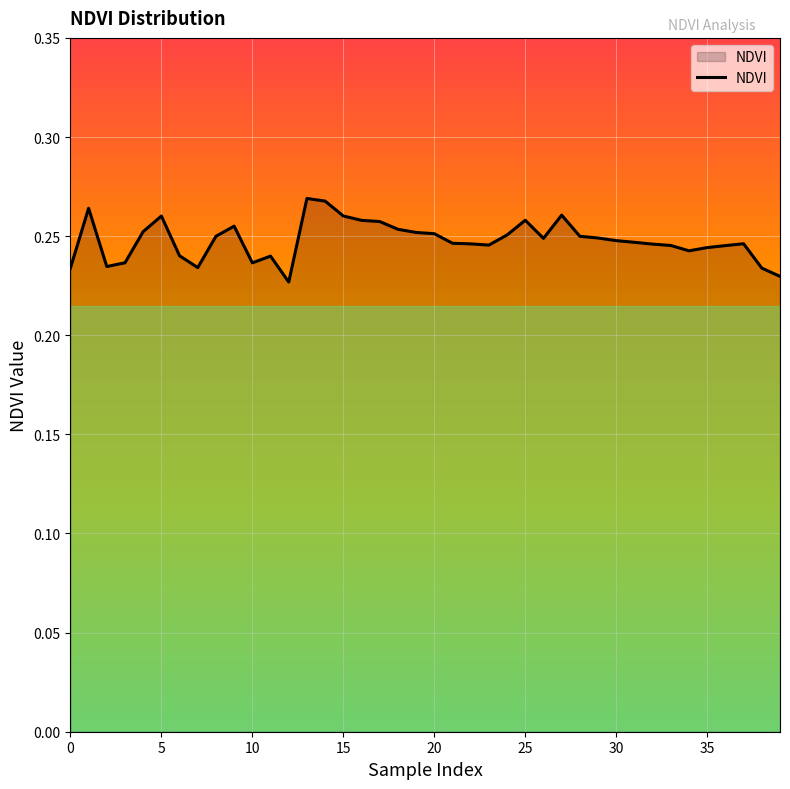

Does the chart have visible grid lines?

Yes